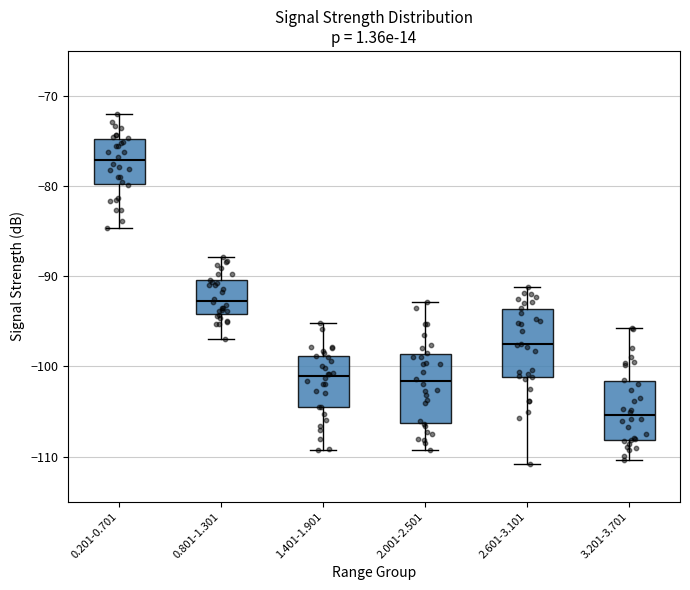

Reading left to right, read every box against the y-axis: the position of its median line, the range the box covers, and the ends of its whiskers. The values are not printed on the chart, so give them approximately, as read against the axis.

0.201-0.701: median -77, box -80 to -75, whiskers -85 to -72
0.801-1.301: median -93, box -94 to -90, whiskers -97 to -88
1.401-1.901: median -101, box -104 to -99, whiskers -109 to -95
2.001-2.501: median -102, box -106 to -99, whiskers -109 to -93
2.601-3.101: median -98, box -101 to -94, whiskers -111 to -91
3.201-3.701: median -105, box -108 to -102, whiskers -110 to -96